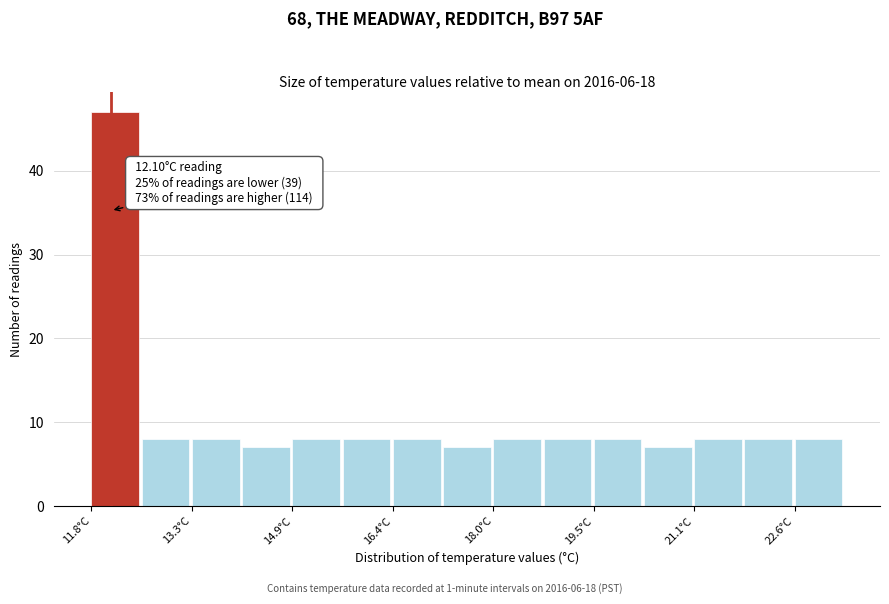

Read against the x-axis, roughly where is the centre of the tallest bar?

12.2